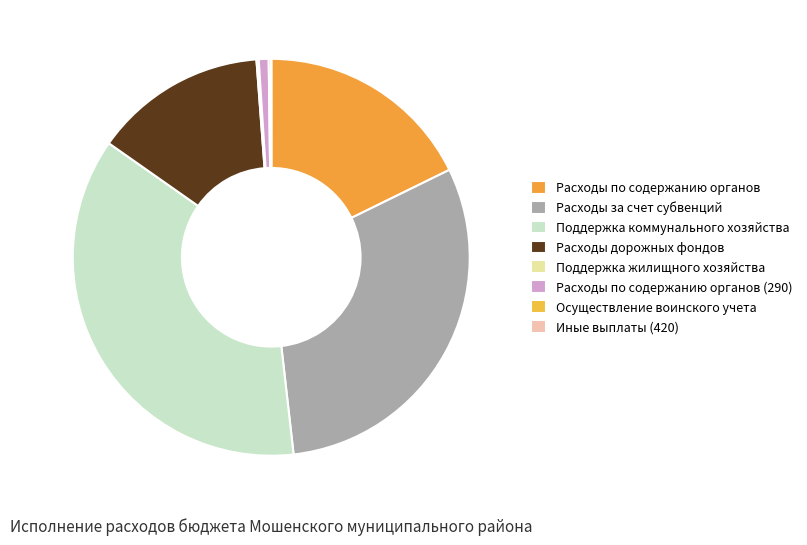

To the nearest percent, what is the difference between the Расходы по содержанию органов and Расходы за счет субвенций slice percentages?

13%